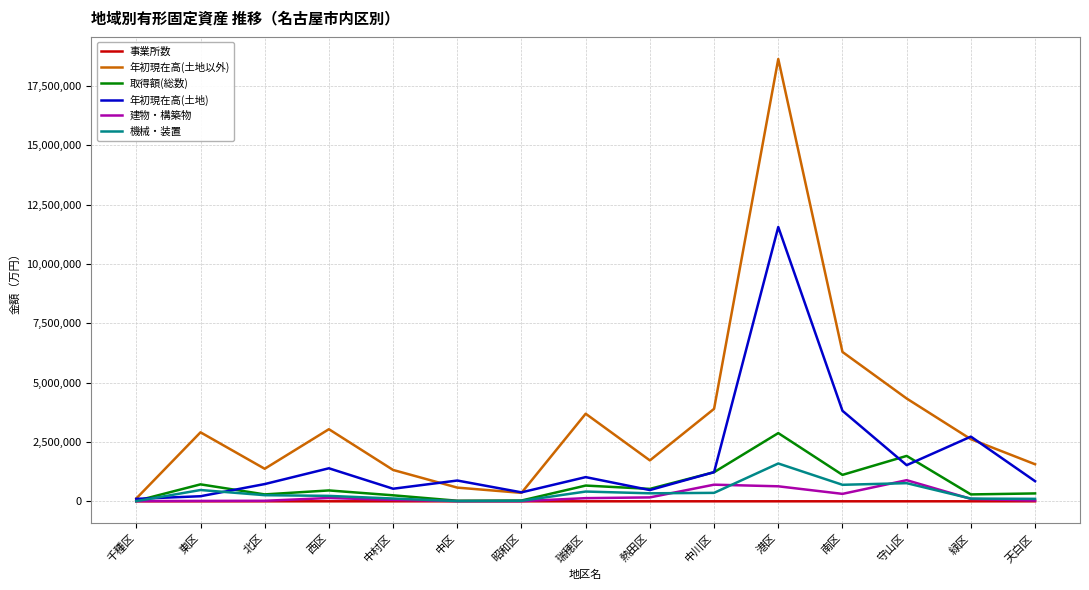

Rank the series by their maximum value, from highest to lowest.

年初現在高(土地以外), 年初現在高(土地), 取得額(総数), 機械・装置, 建物・構築物, 事業所数